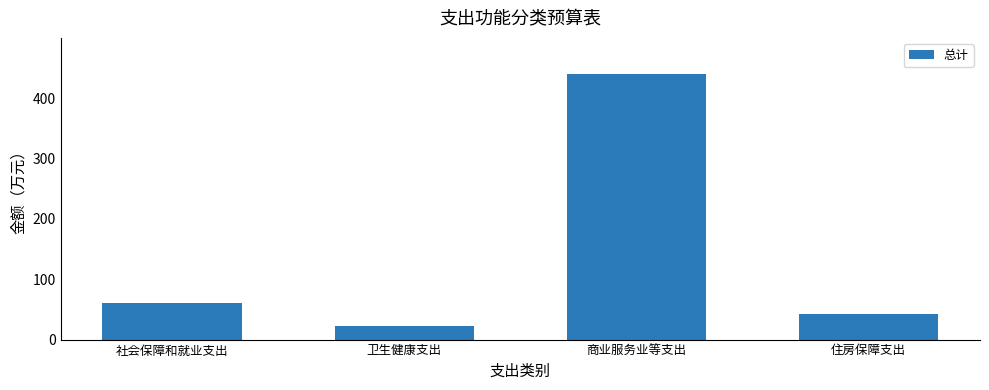

Approximately how many times larger is the value at 住房保障支出 compared to 卫生健康支出?

1.9